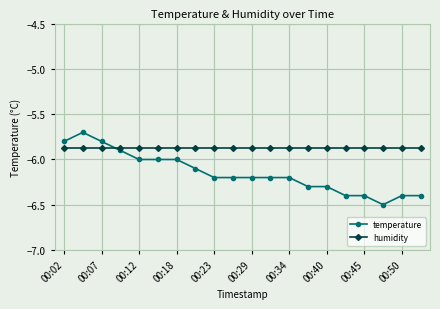

Rank the series by their maximum value, from highest to lowest.

temperature, humidity